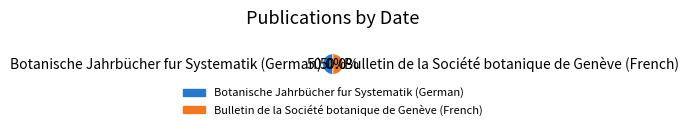

Is it true that Bulletin de la Société botanique de Genève (French) is 50% of the pie?

True